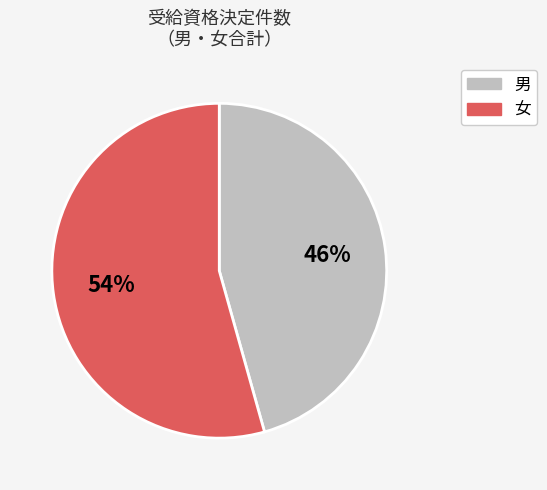

What is the largest slice in the pie chart?

女